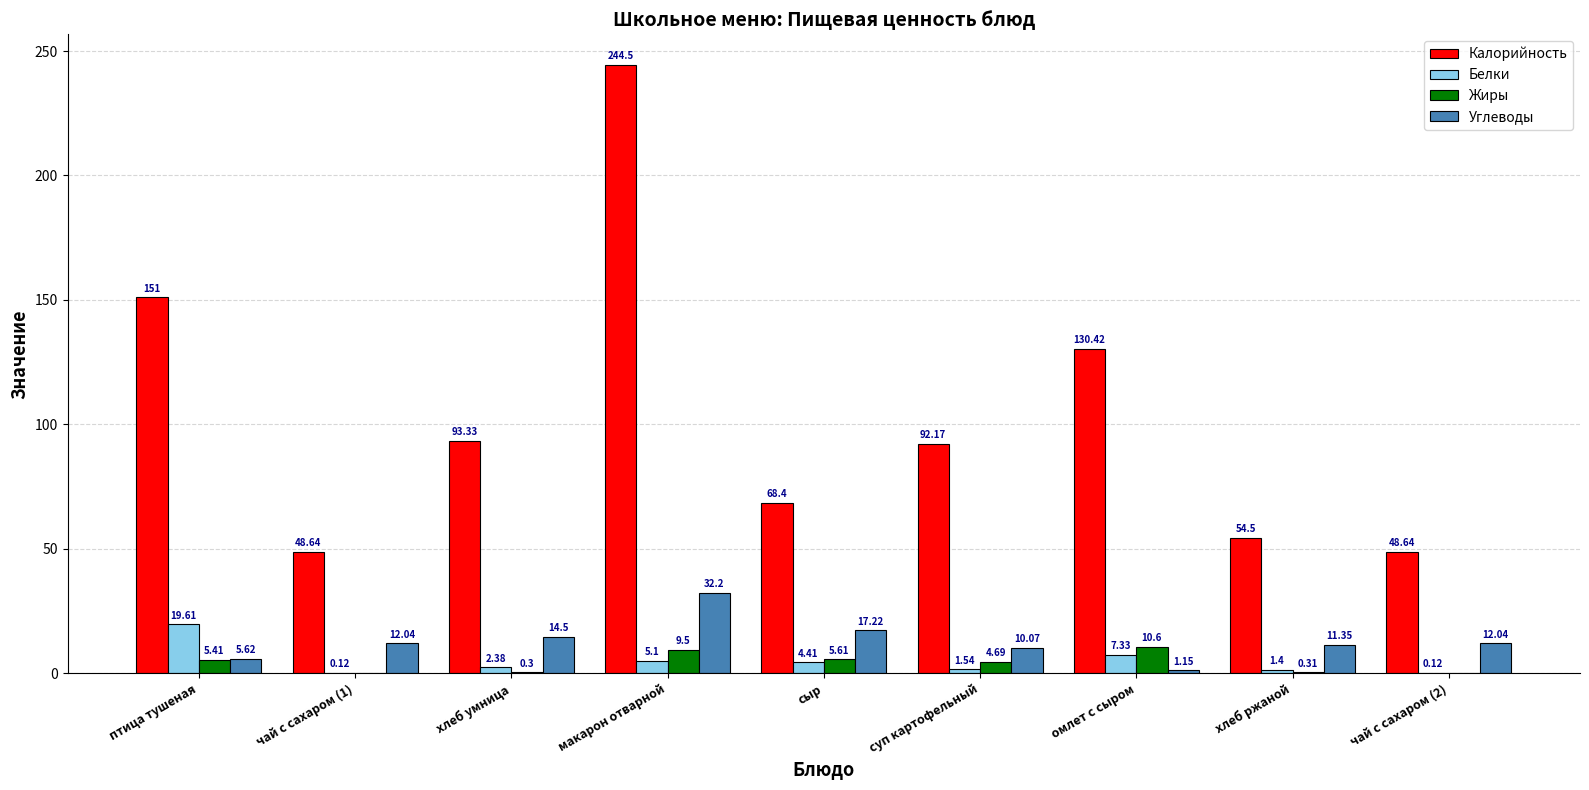

What are all the series names shown in the legend?

Калорийность, Белки, Жиры, Углеводы